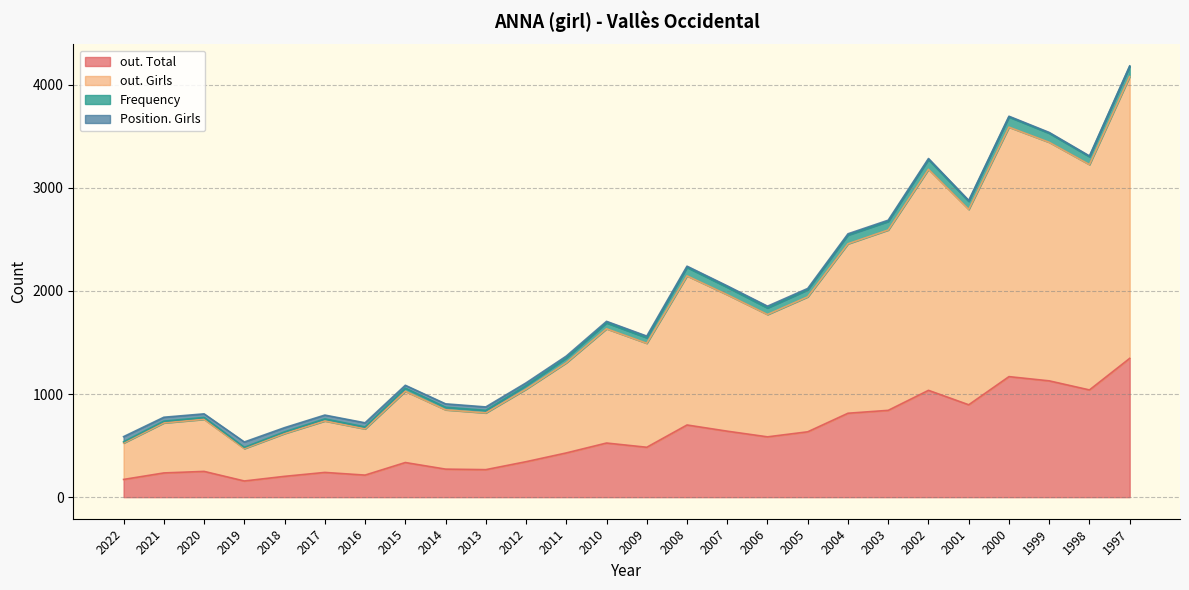

The value of out. Total at 2001 is 896. True or false?

True